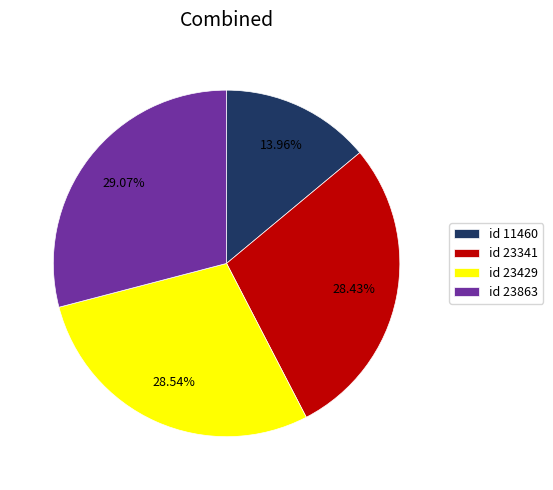

What percentage is NOT represented by id 23863?

70.9%